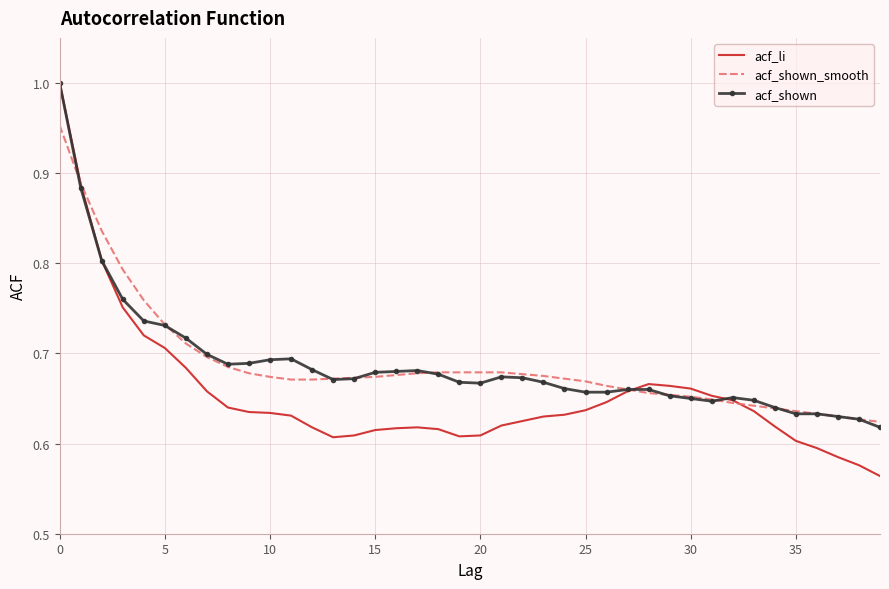

What is the difference between the maximum and minimum values in the acf_shown series?

0.4